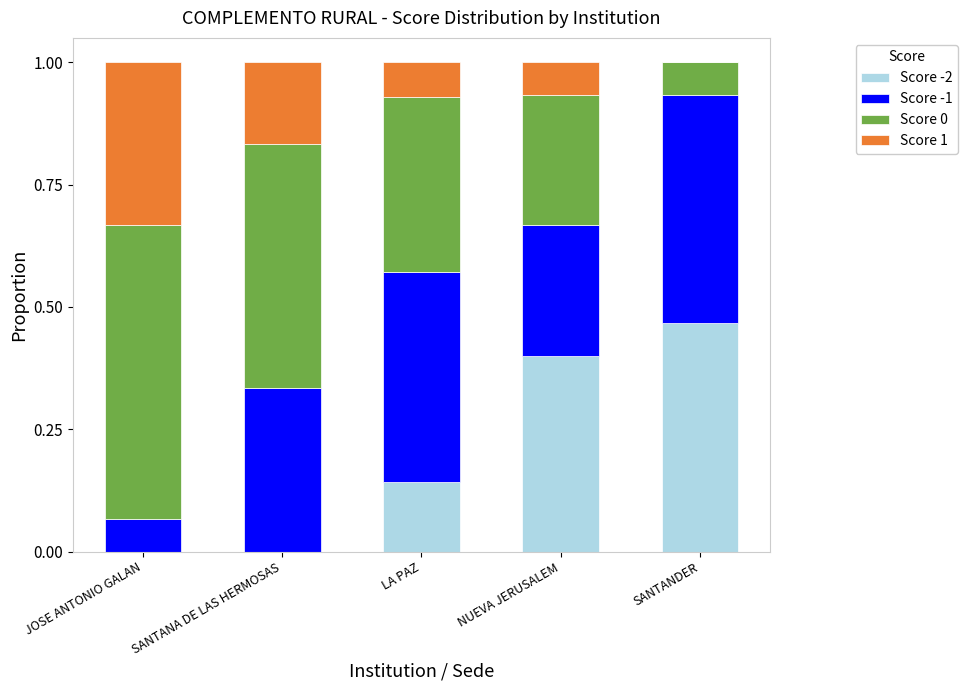

What is the sum of all Score -2 values?

1.0